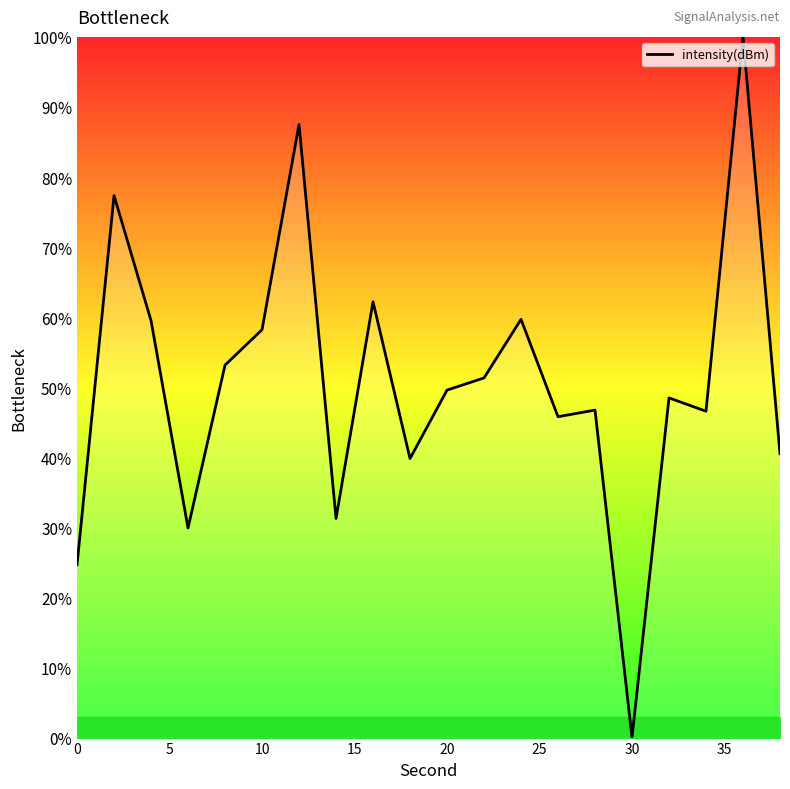

What is the maximum value shown in the chart?

100.0